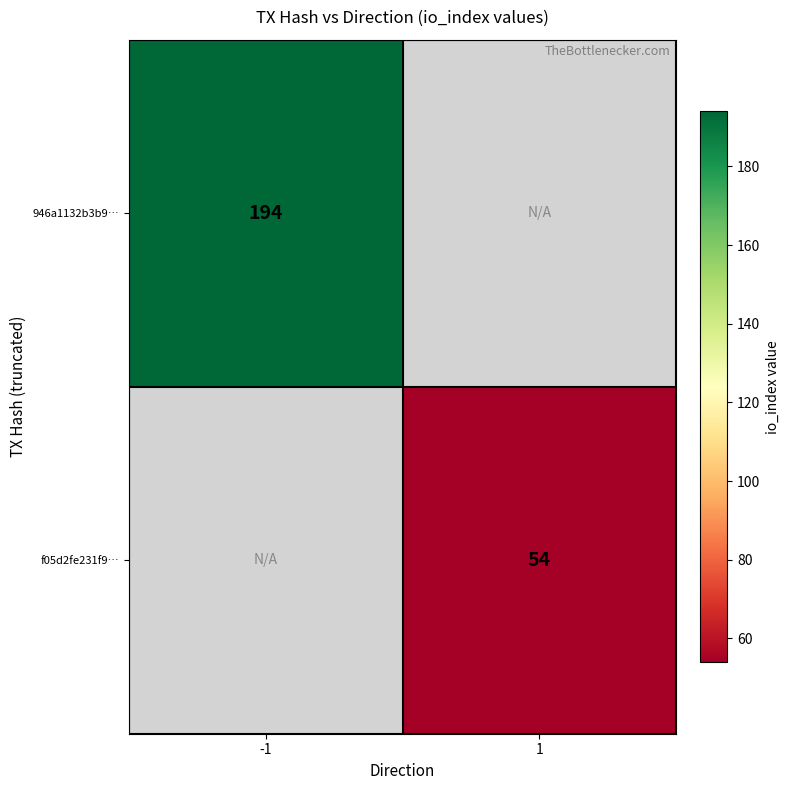

The f05d2fe231f9… series shows 85.4 at 1. True or false?

False